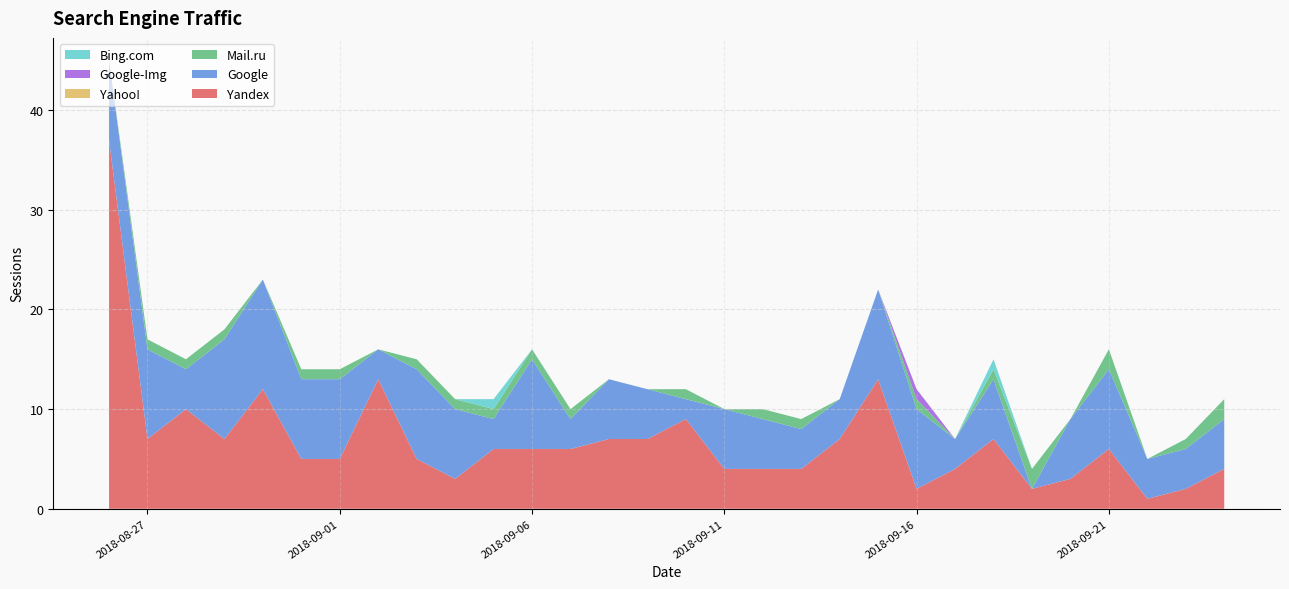

Reading right to left, what are all the values shown in this chart?

Yandex: 2018-09-24=4	2018-09-23=2	2018-09-22=1	2018-09-21=6	2018-09-20=3	2018-09-19=2	2018-09-18=7	2018-09-17=4	2018-09-16=2	2018-09-15=13	2018-09-14=7	2018-09-13=4	2018-09-12=4	2018-09-11=4	2018-09-10=9	2018-09-09=7	2018-09-08=7	2018-09-07=6	2018-09-06=6	2018-09-05=6	2018-09-04=3	2018-09-03=5	2018-09-02=13	2018-09-01=5	2018-08-31=5	2018-08-30=12	2018-08-29=7	2018-08-28=10	2018-08-27=7	2018-08-26=37
Google: 2018-09-24=5	2018-09-23=4	2018-09-22=4	2018-09-21=8	2018-09-20=6	2018-09-19=0	2018-09-18=6	2018-09-17=3	2018-09-16=8	2018-09-15=9	2018-09-14=4	2018-09-13=4	2018-09-12=5	2018-09-11=6	2018-09-10=2	2018-09-09=5	2018-09-08=6	2018-09-07=3	2018-09-06=9	2018-09-05=3	2018-09-04=7	2018-09-03=9	2018-09-02=3	2018-09-01=8	2018-08-31=8	2018-08-30=11	2018-08-29=10	2018-08-28=4	2018-08-27=9	2018-08-26=8
Mail.ru: 2018-09-24=2	2018-09-23=1	2018-09-22=0	2018-09-21=2	2018-09-20=0	2018-09-19=2	2018-09-18=1	2018-09-17=0	2018-09-16=1	2018-09-15=0	2018-09-14=0	2018-09-13=1	2018-09-12=1	2018-09-11=0	2018-09-10=1	2018-09-09=0	2018-09-08=0	2018-09-07=1	2018-09-06=1	2018-09-05=1	2018-09-04=1	2018-09-03=1	2018-09-02=0	2018-09-01=1	2018-08-31=1	2018-08-30=0	2018-08-29=1	2018-08-28=1	2018-08-27=1	2018-08-26=0
Yahoo!: 2018-09-24=0	2018-09-23=0	2018-09-22=0	2018-09-21=0	2018-09-20=0	2018-09-19=0	2018-09-18=0	2018-09-17=0	2018-09-16=0	2018-09-15=0	2018-09-14=0	2018-09-13=0	2018-09-12=0	2018-09-11=0	2018-09-10=0	2018-09-09=0	2018-09-08=0	2018-09-07=0	2018-09-06=0	2018-09-05=0	2018-09-04=0	2018-09-03=0	2018-09-02=0	2018-09-01=0	2018-08-31=0	2018-08-30=0	2018-08-29=0	2018-08-28=0	2018-08-27=0	2018-08-26=0
Google-Img: 2018-09-24=0	2018-09-23=0	2018-09-22=0	2018-09-21=0	2018-09-20=0	2018-09-19=0	2018-09-18=0	2018-09-17=0	2018-09-16=1	2018-09-15=0	2018-09-14=0	2018-09-13=0	2018-09-12=0	2018-09-11=0	2018-09-10=0	2018-09-09=0	2018-09-08=0	2018-09-07=0	2018-09-06=0	2018-09-05=0	2018-09-04=0	2018-09-03=0	2018-09-02=0	2018-09-01=0	2018-08-31=0	2018-08-30=0	2018-08-29=0	2018-08-28=0	2018-08-27=0	2018-08-26=0
Bing.com: 2018-09-24=0	2018-09-23=0	2018-09-22=0	2018-09-21=0	2018-09-20=0	2018-09-19=0	2018-09-18=1	2018-09-17=0	2018-09-16=0	2018-09-15=0	2018-09-14=0	2018-09-13=0	2018-09-12=0	2018-09-11=0	2018-09-10=0	2018-09-09=0	2018-09-08=0	2018-09-07=0	2018-09-06=0	2018-09-05=1	2018-09-04=0	2018-09-03=0	2018-09-02=0	2018-09-01=0	2018-08-31=0	2018-08-30=0	2018-08-29=0	2018-08-28=0	2018-08-27=0	2018-08-26=0